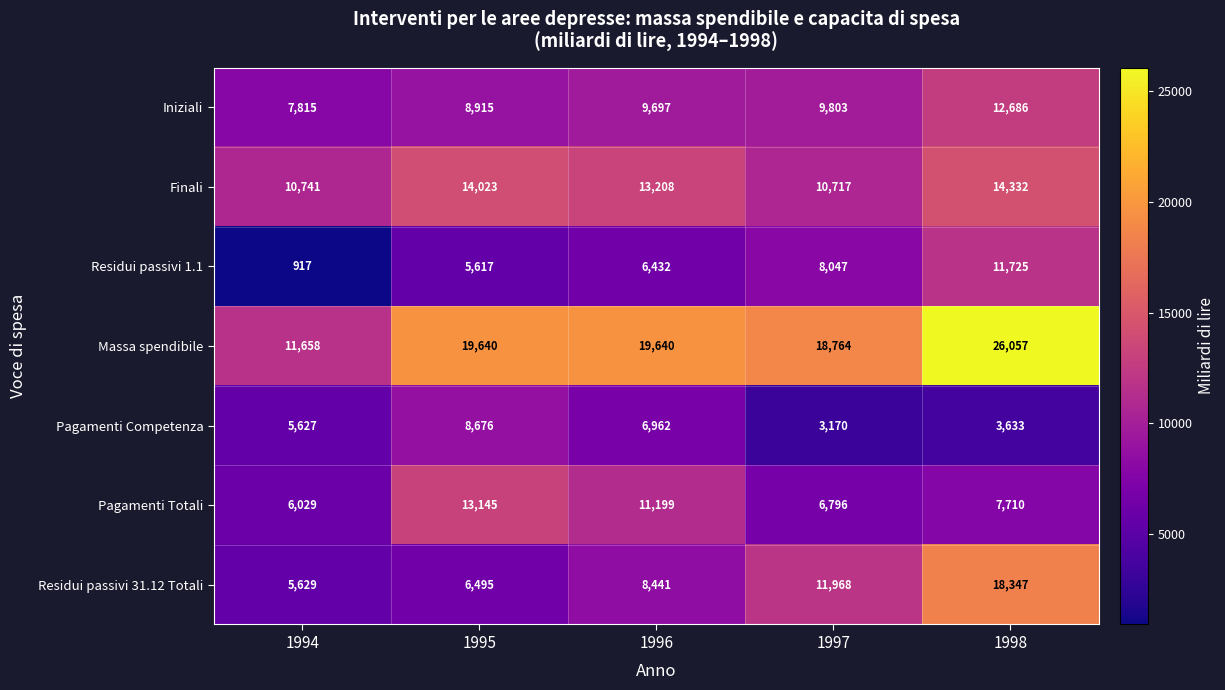

Which series has the largest total across all categories?

Massa spendibile